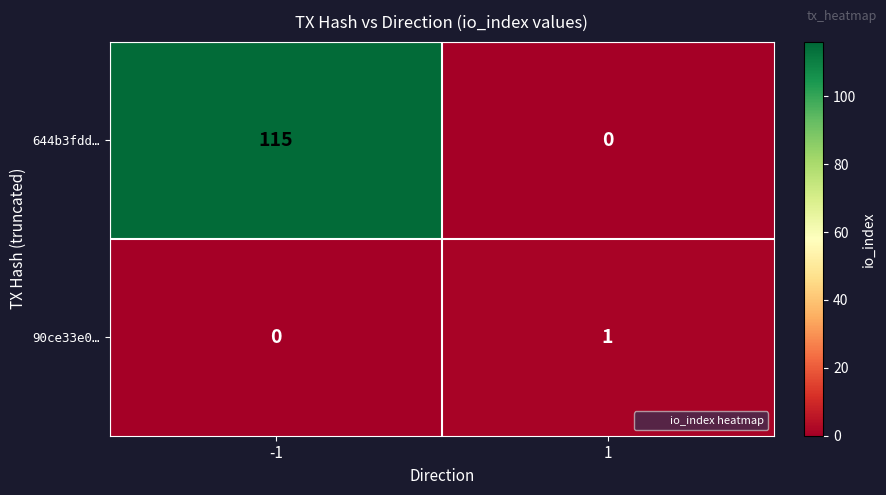

What is the difference between the 644b3fdd… values at 1 and -1?

115